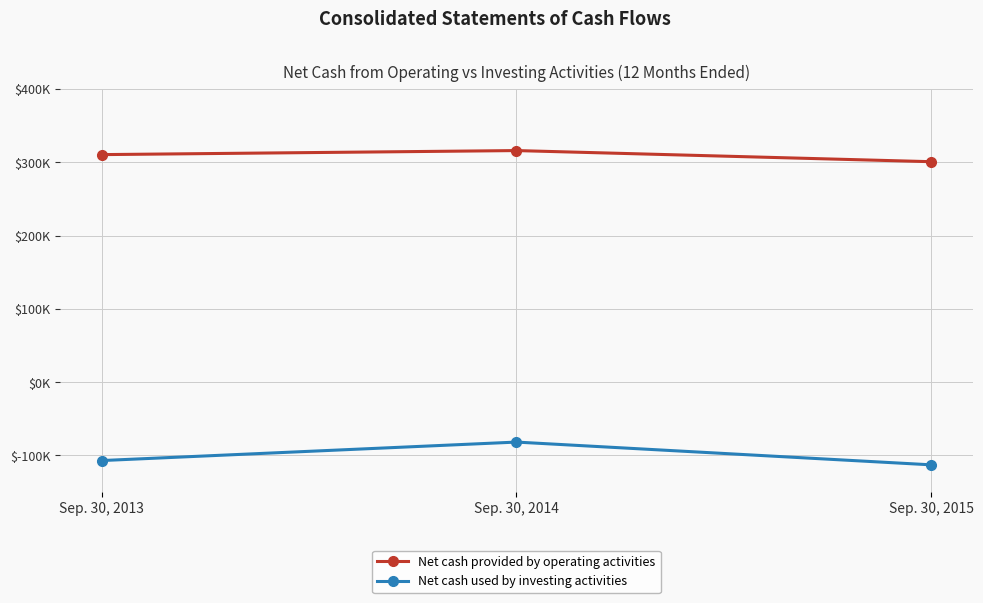

Is this an area chart (filled region under the line)?

No